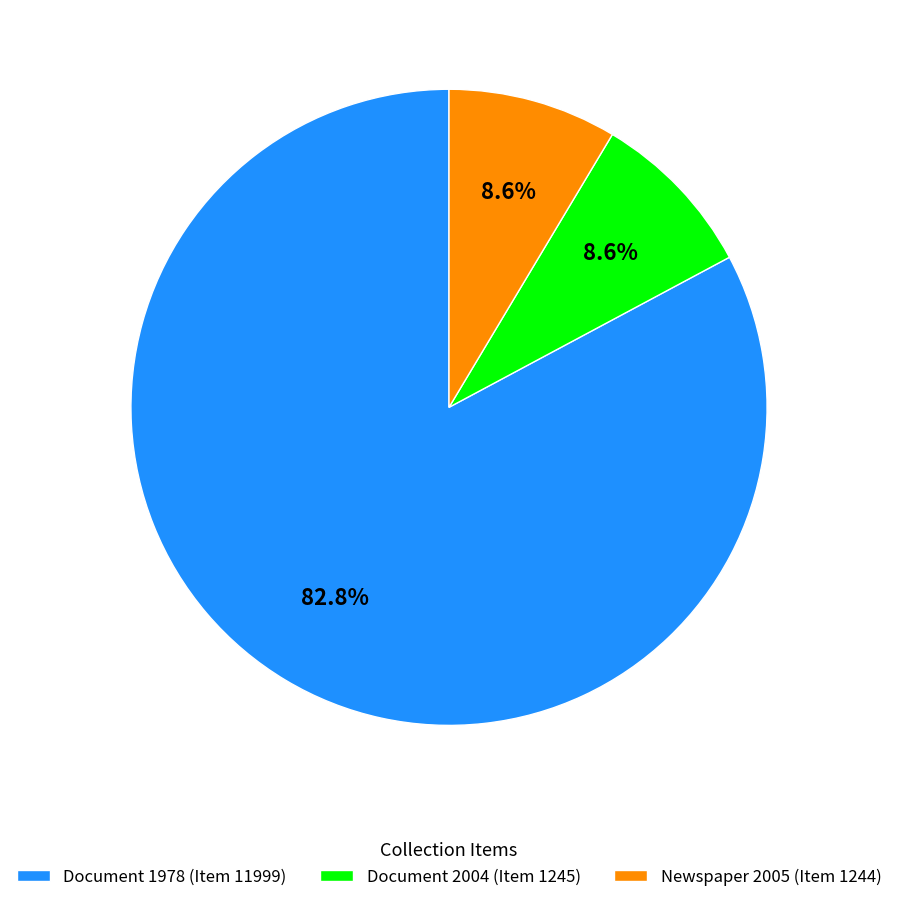

Which slice is the largest?

Document 1978 (Item 11999)